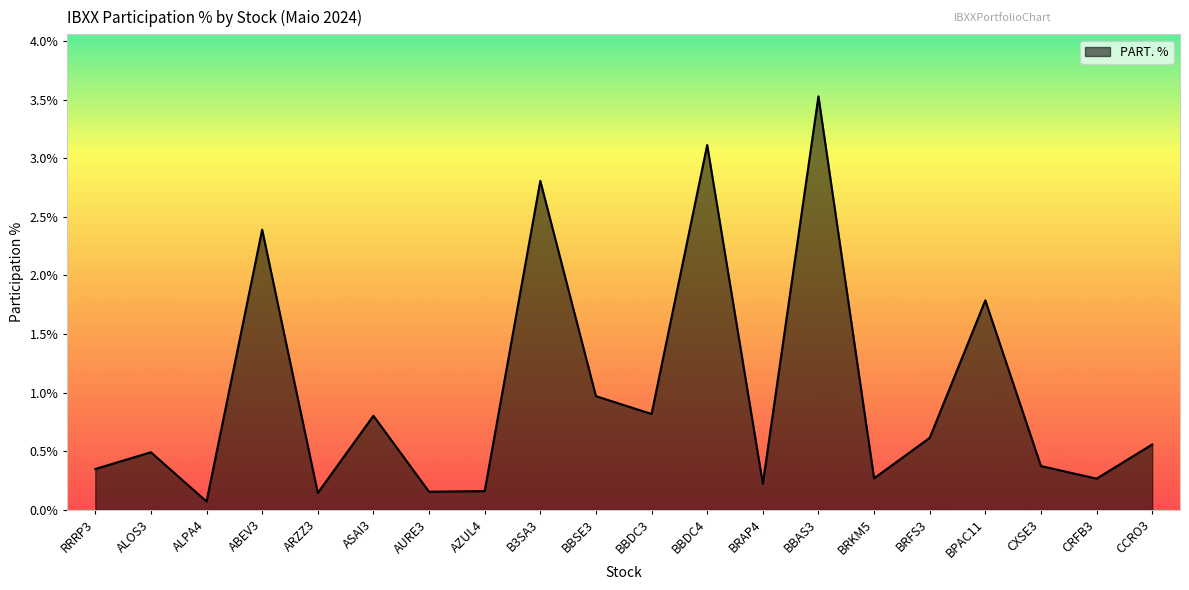

What is the maximum value shown in the chart?

3.5